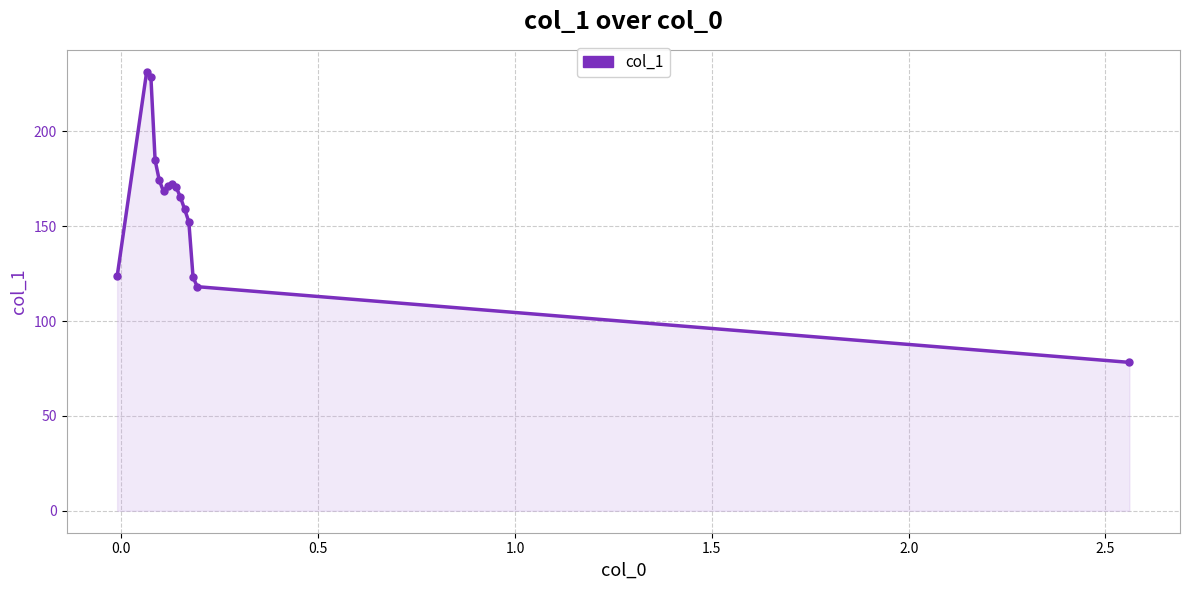

What is the sum of all values?

2422.1